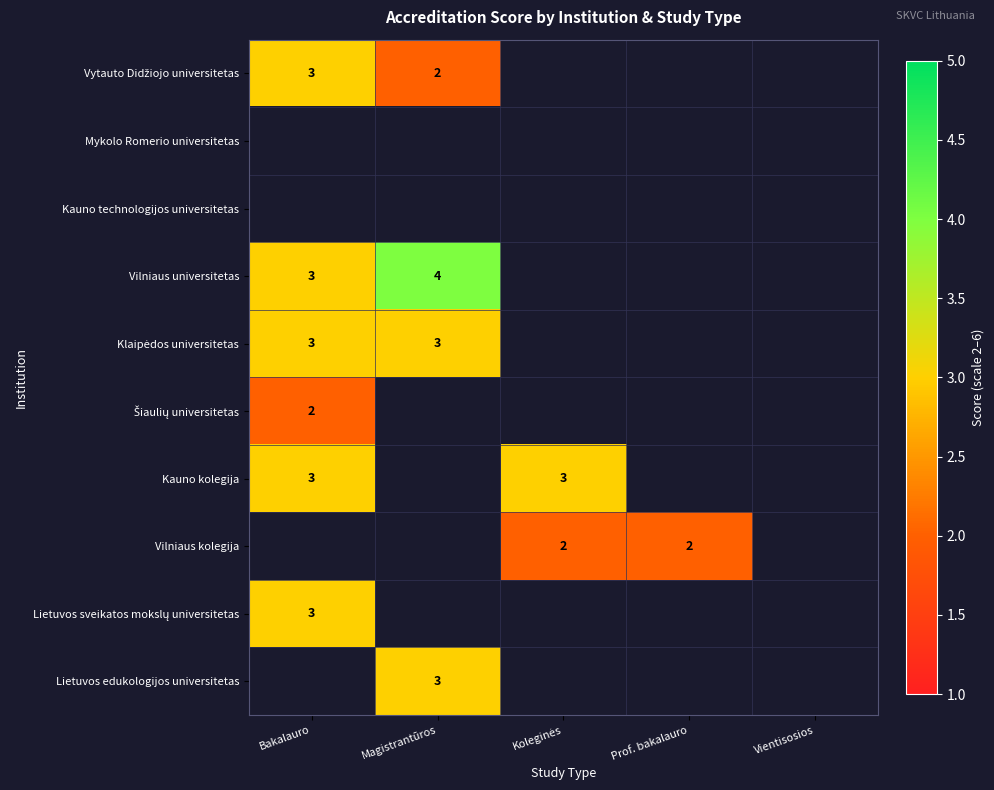

True or false: Vilniaus kolegija has a value of 2 at Prof. bakalauro.

True